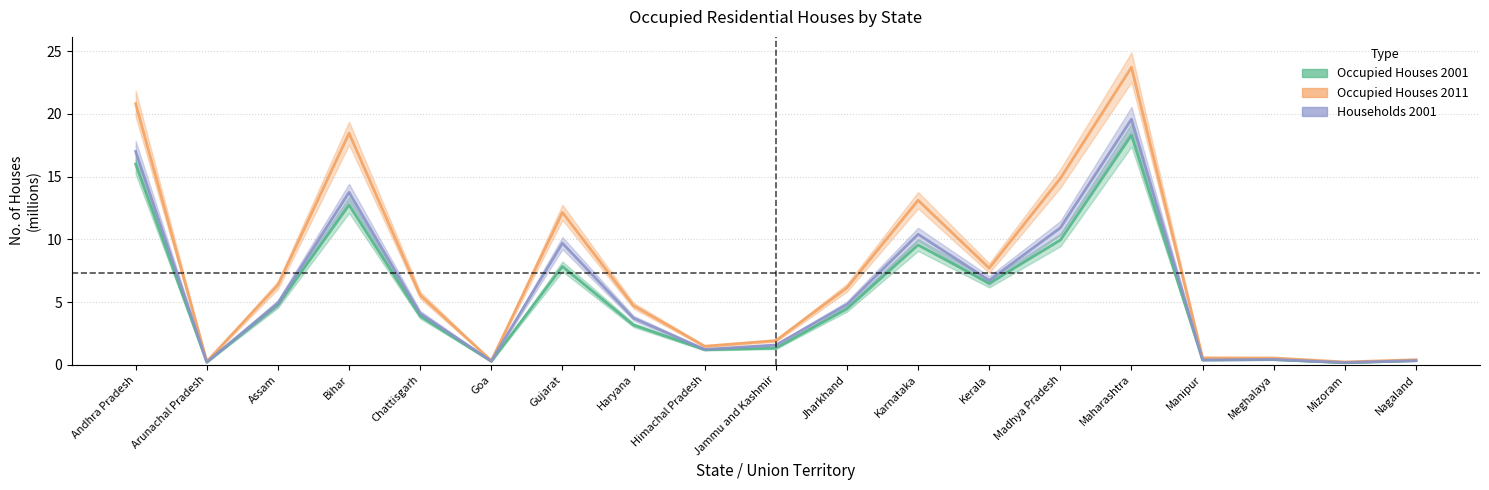

Is it true that Households 2001 equals 10.4 at Karnataka?

True